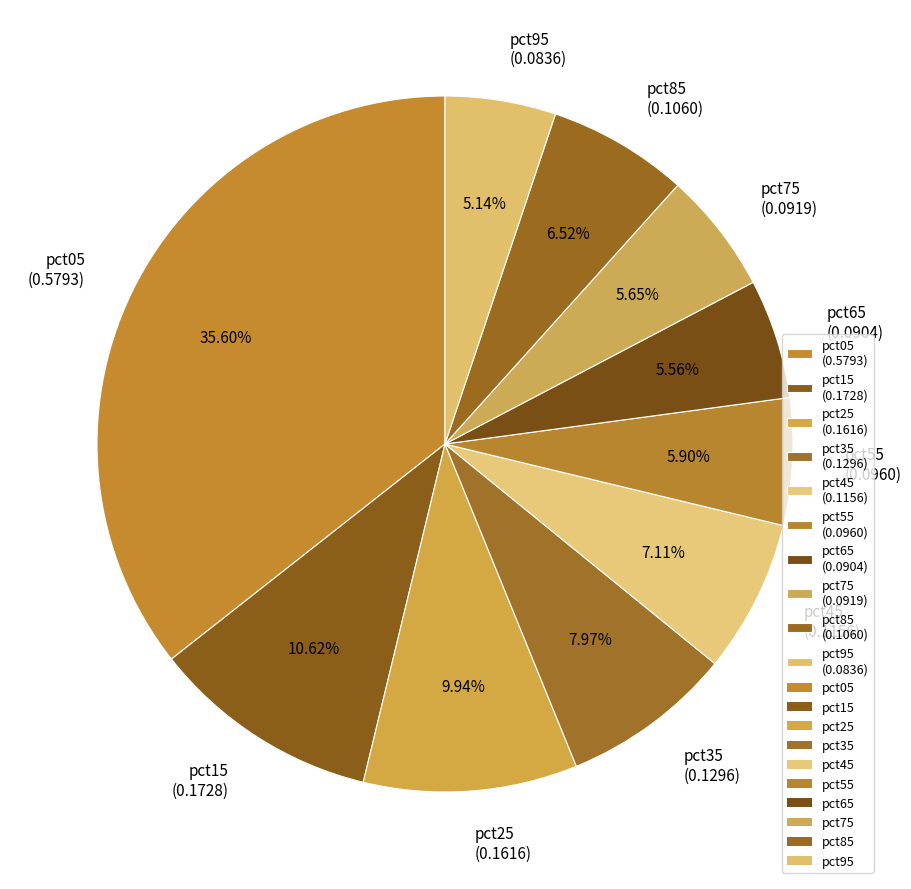

To the nearest percent, what portion does pct45 represent?

7%